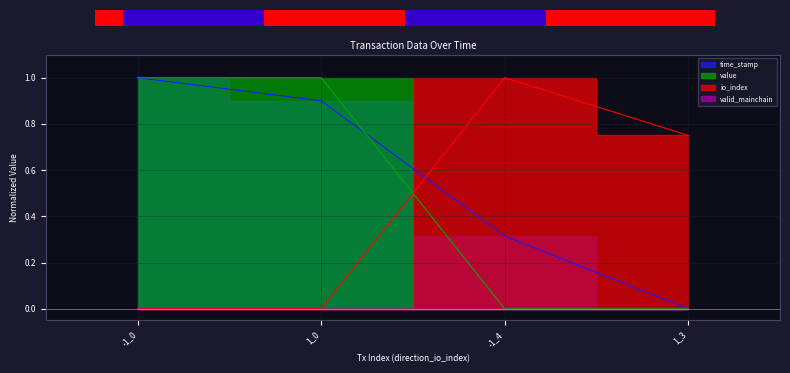

Which category has the lowest value in the value series?

-1_4